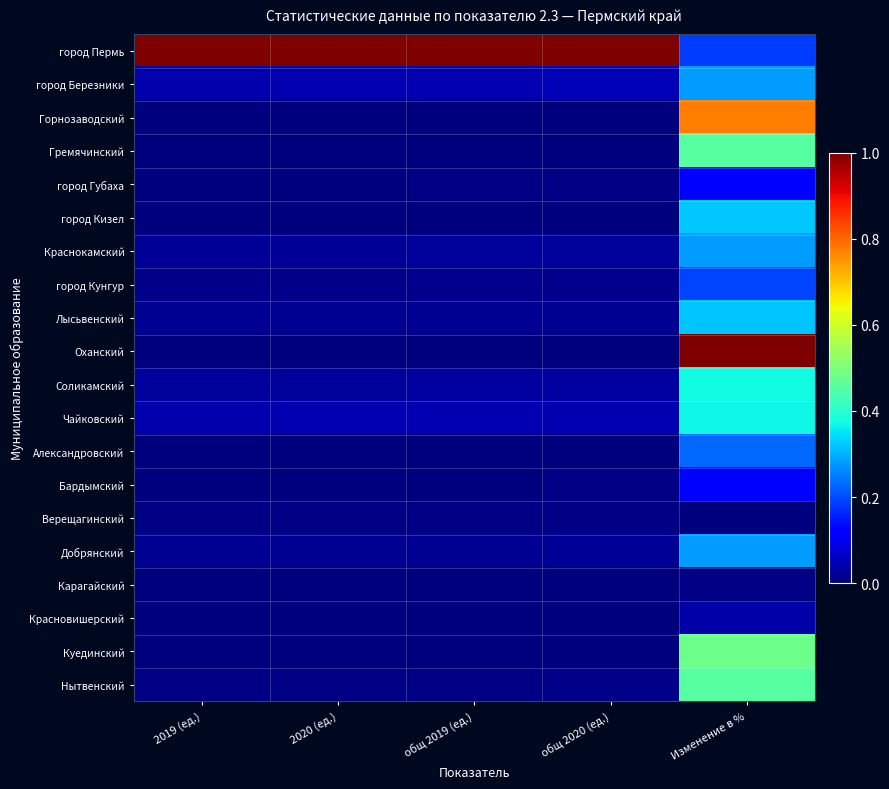

What is the total value across all series at 2020 (ед.)?

1.2